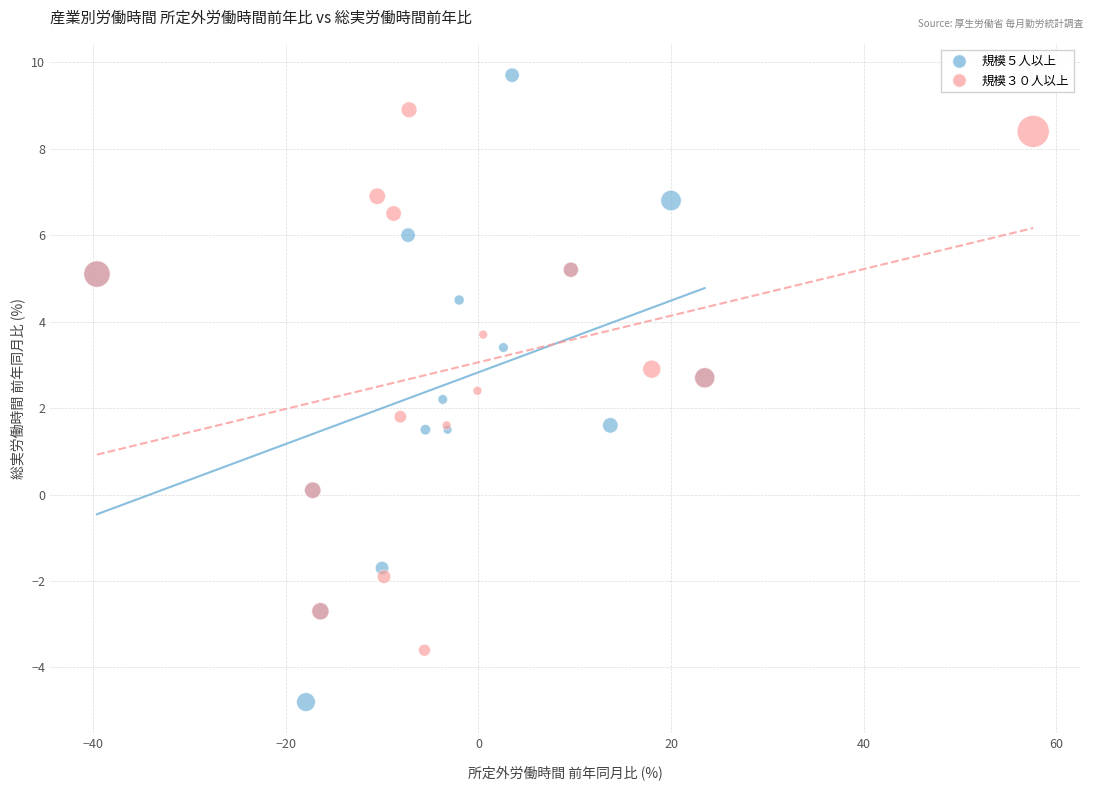

Which series contains the lowest Y value?

規模５人以上